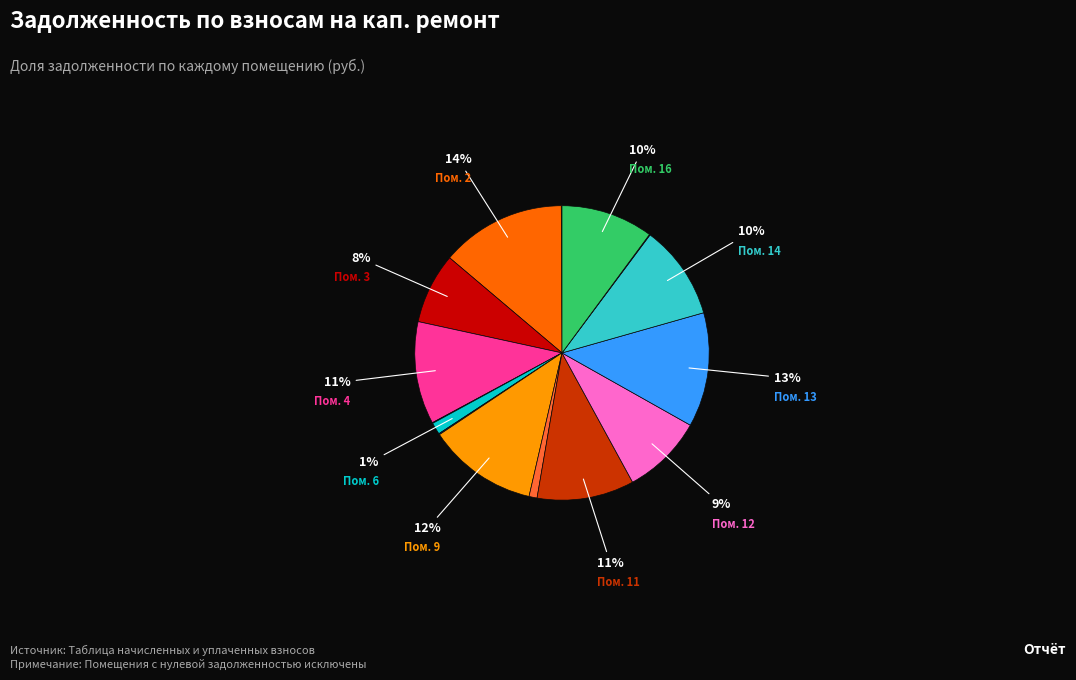

To the nearest percent, what is the difference between the largest and smallest slice percentages?

14%